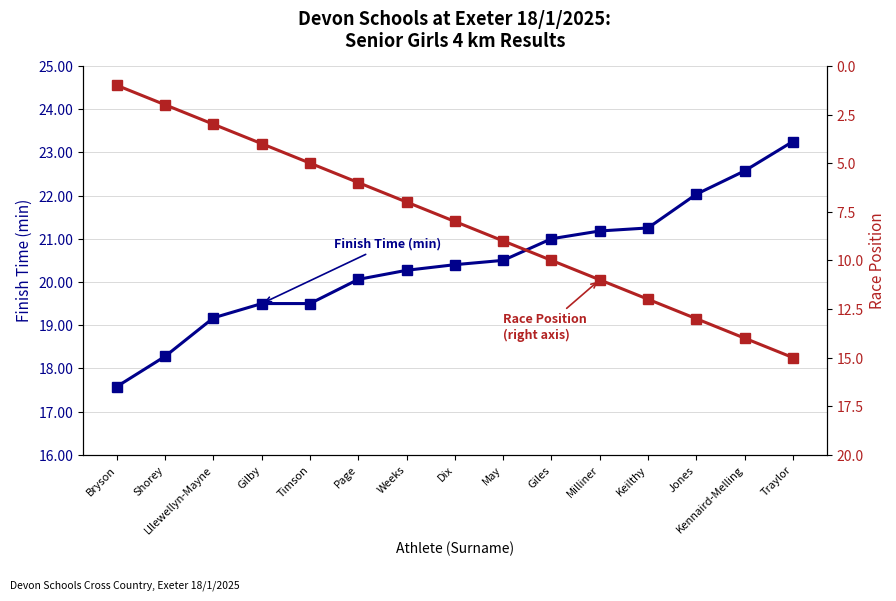

Where does the Race Position series first go above 8?

May